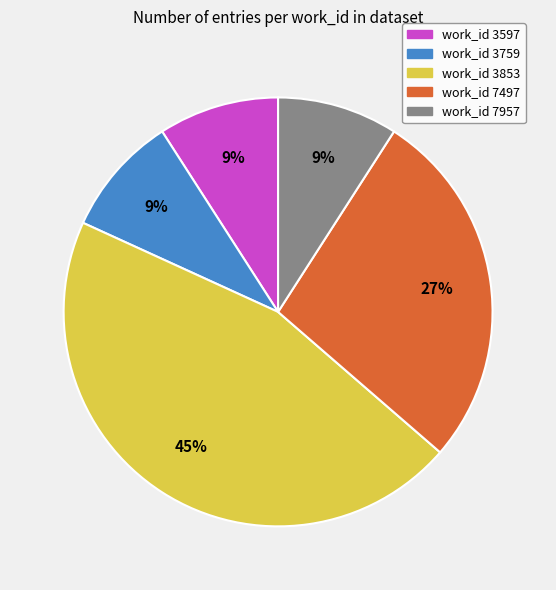

Is there any slice that represents more than half of the pie?

No